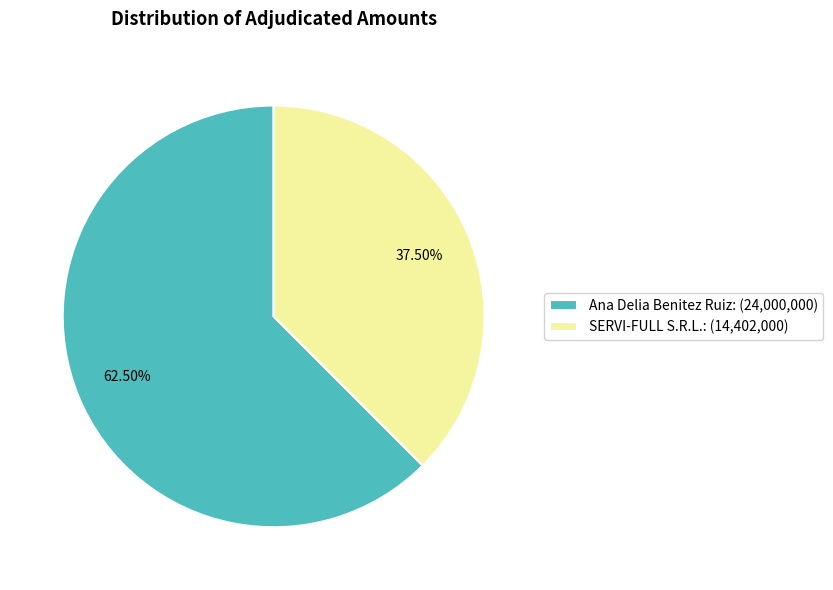

What is the smallest slice in the pie chart?

SERVI-FULL S.R.L.